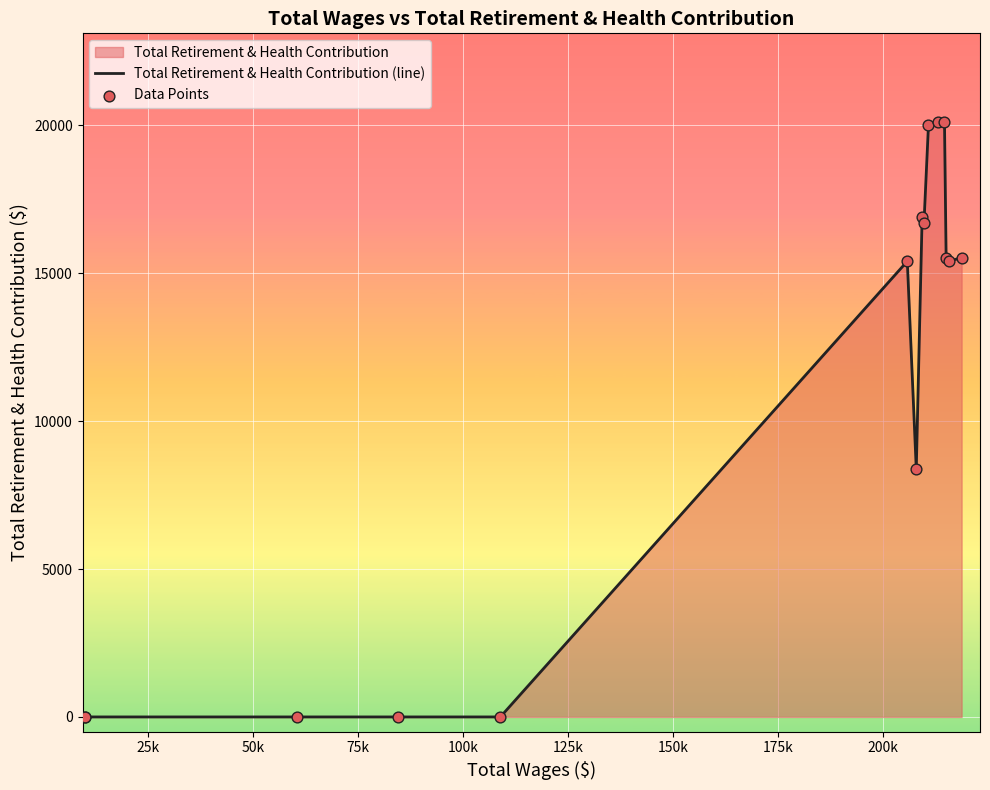

Which series has the largest total across all categories?

Total Retirement & Health Contribution (line)